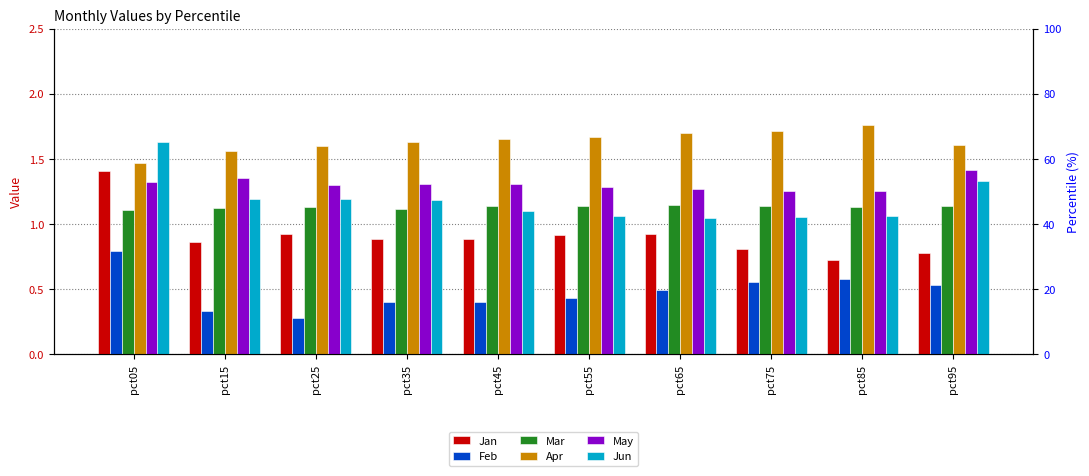

Between pct55 and pct85, which series saw the biggest shift?

Jan